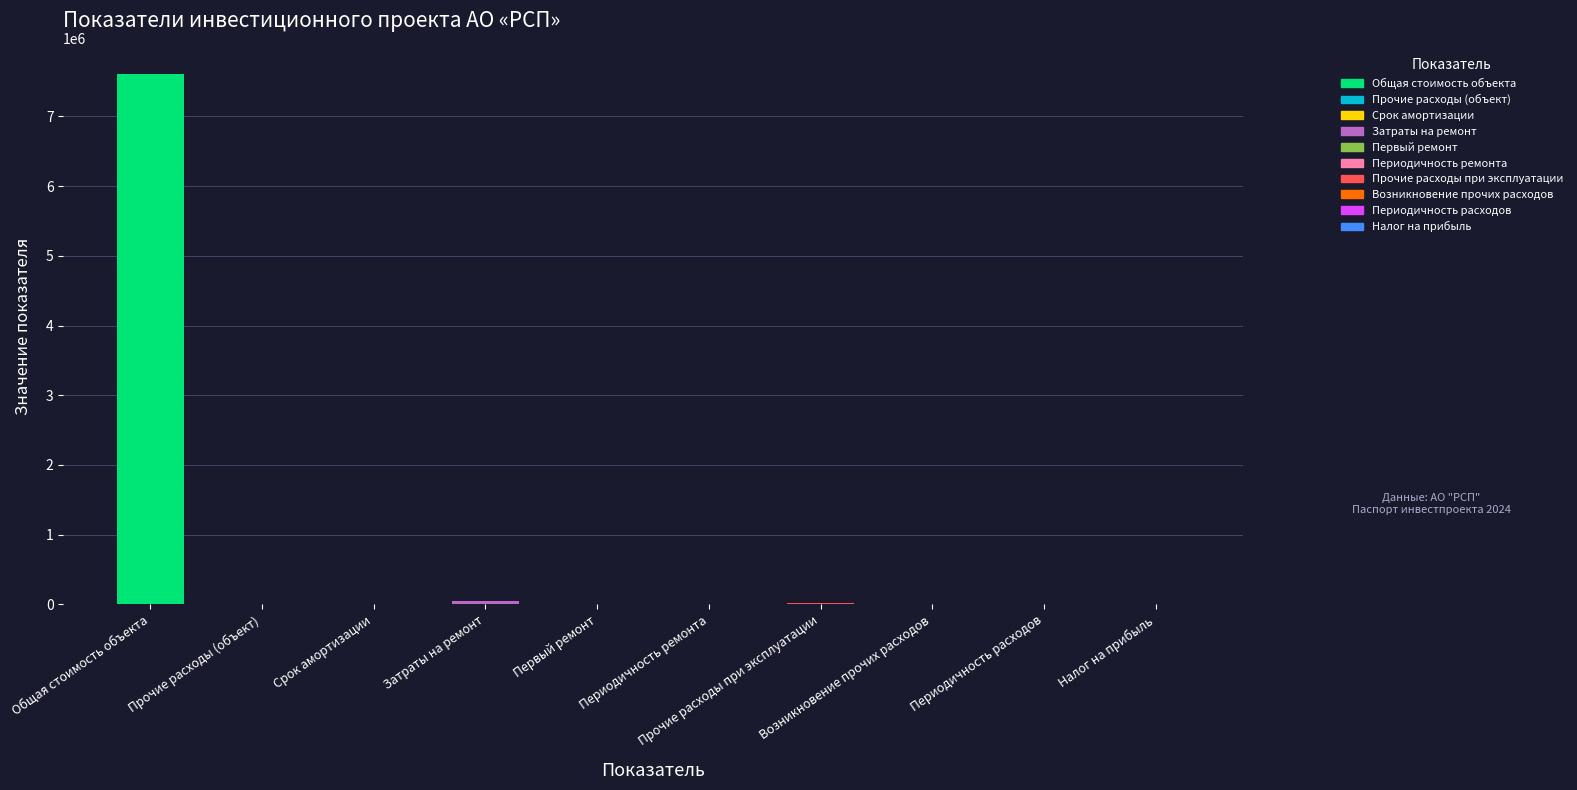

What is the maximum value shown in the chart?

7605000.0